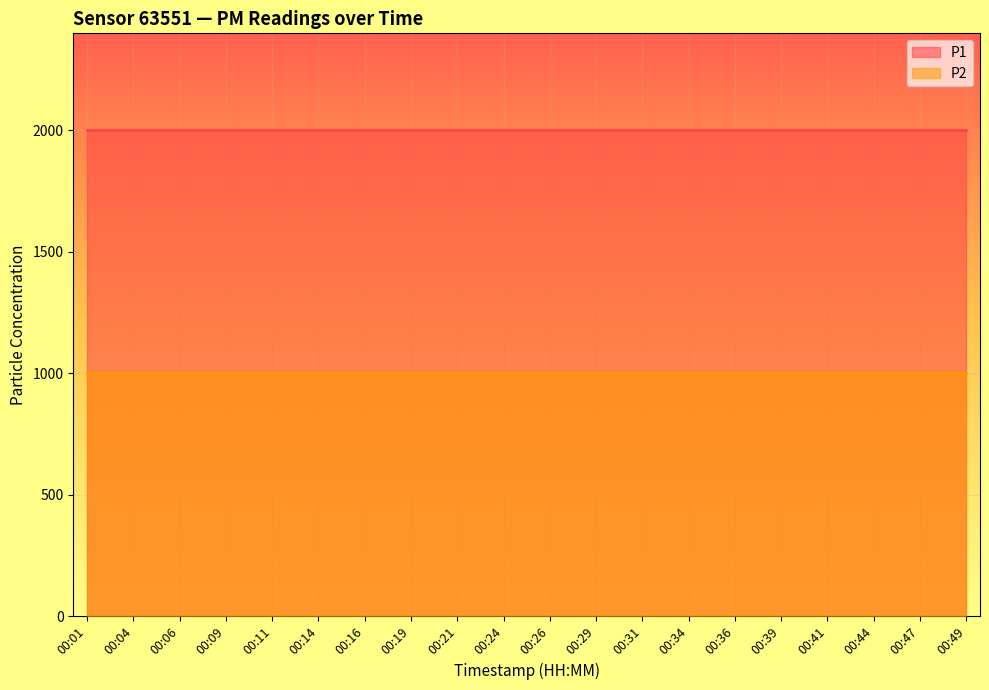

How many series are shown in this chart?

2